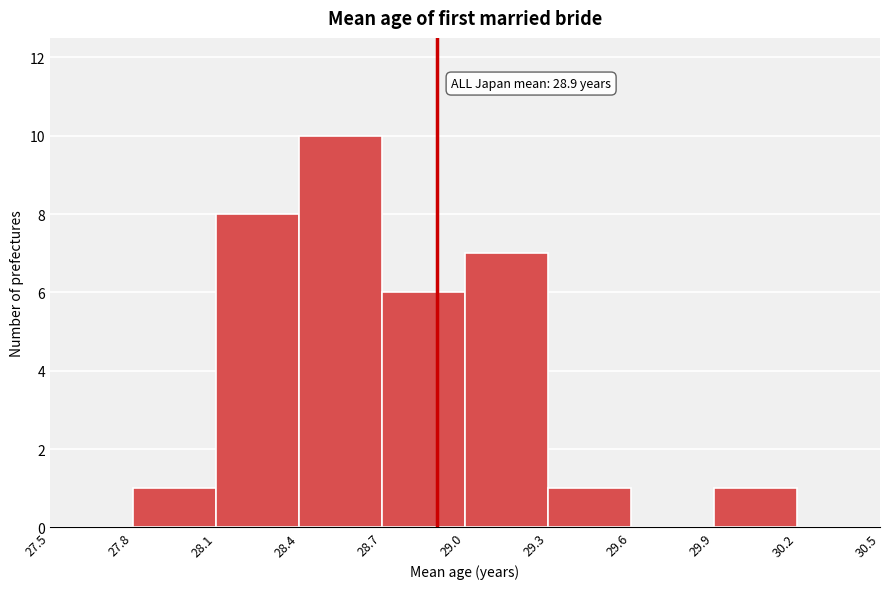

Which range on the x-axis has the tallest bar?

28.4 to 28.7